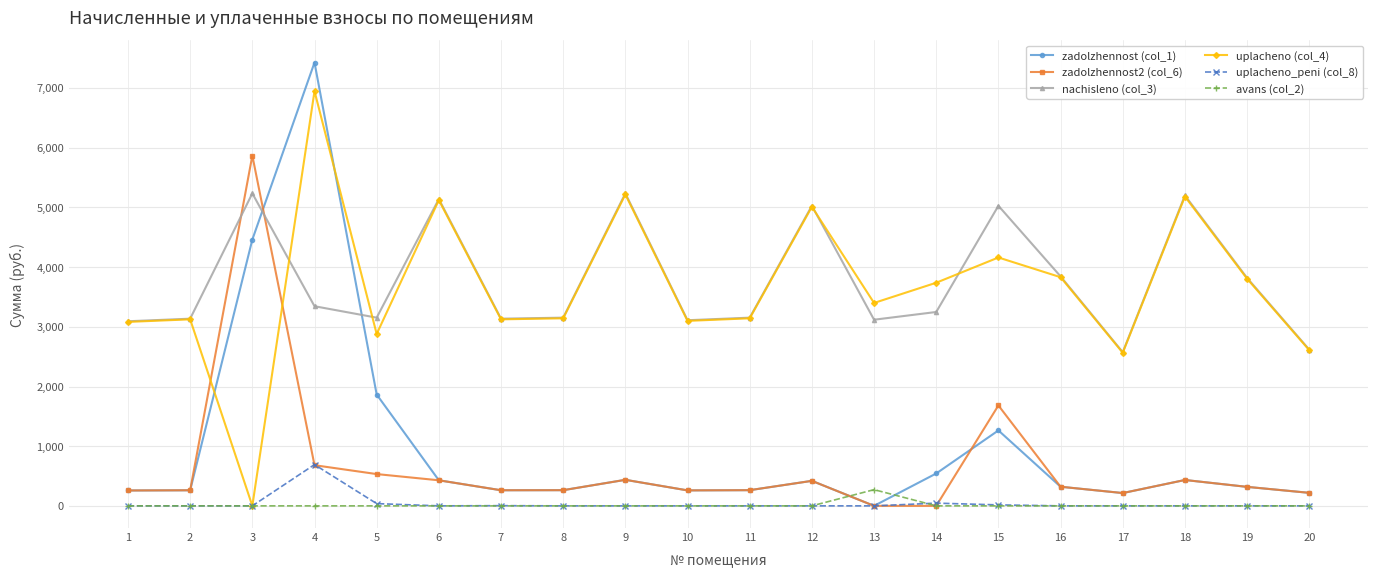

What are all the series names shown in the legend?

zadolzhennost (col_1), zadolzhennost2 (col_6), nachisleno (col_3), uplacheno (col_4), uplacheno_peni (col_8), avans (col_2)